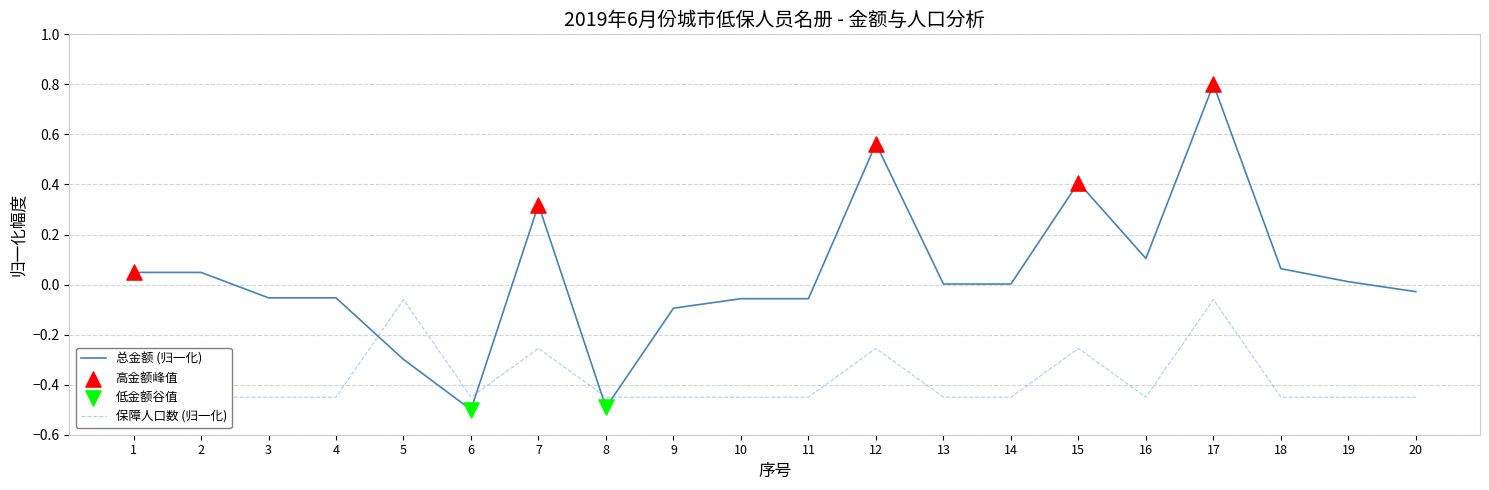

What are all the series names shown in the legend?

总金额, 保障人口数